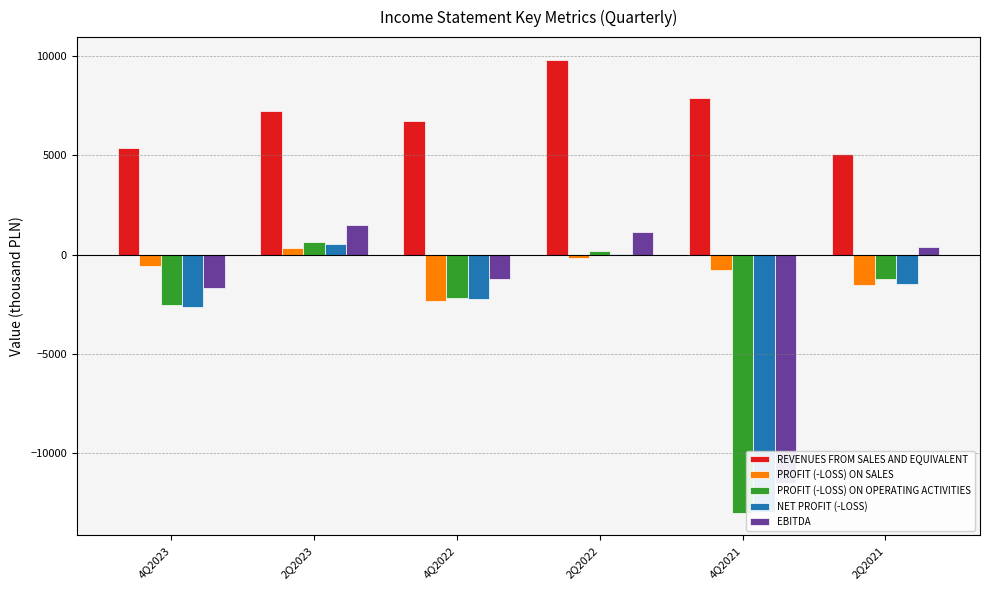

What is the average value of the PROFIT (-LOSS) ON OPERATING ACTIVITIES series?

-3022.5